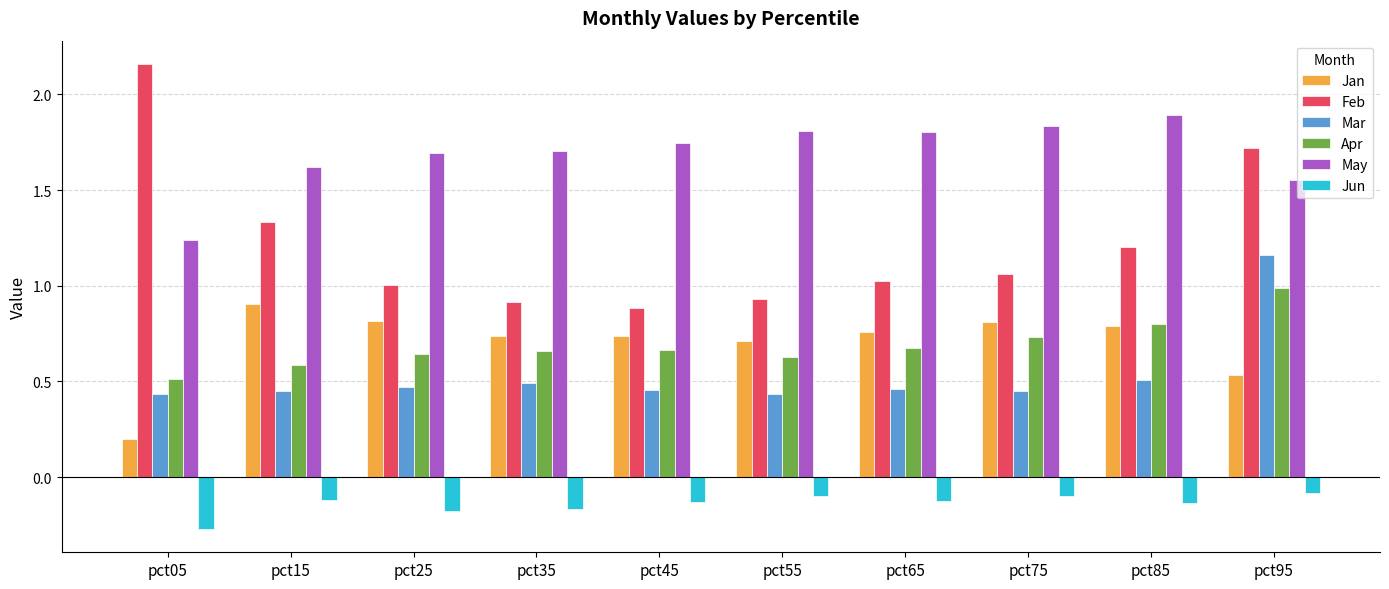

What is the sum of the Apr values at pct75 and pct45?

1.4